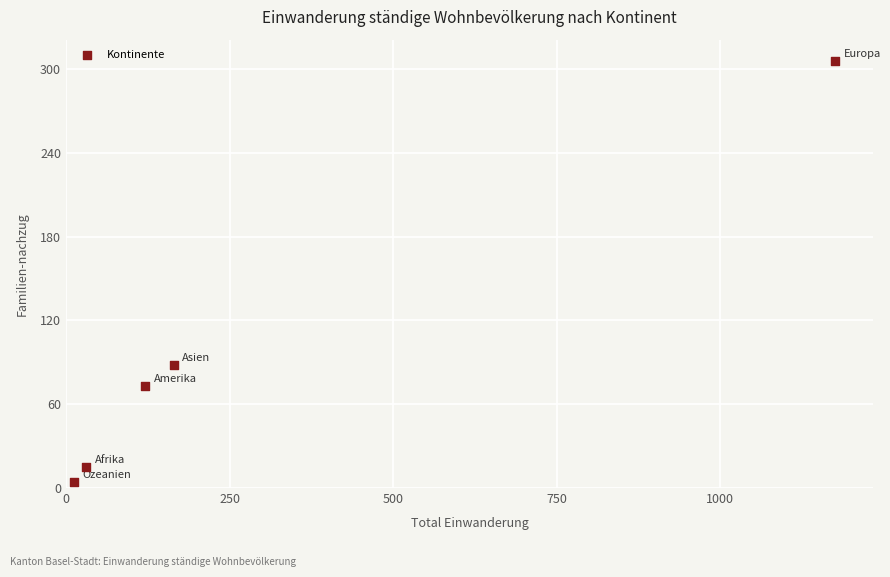

What Y value in the scatter plot is closest to 155?

88